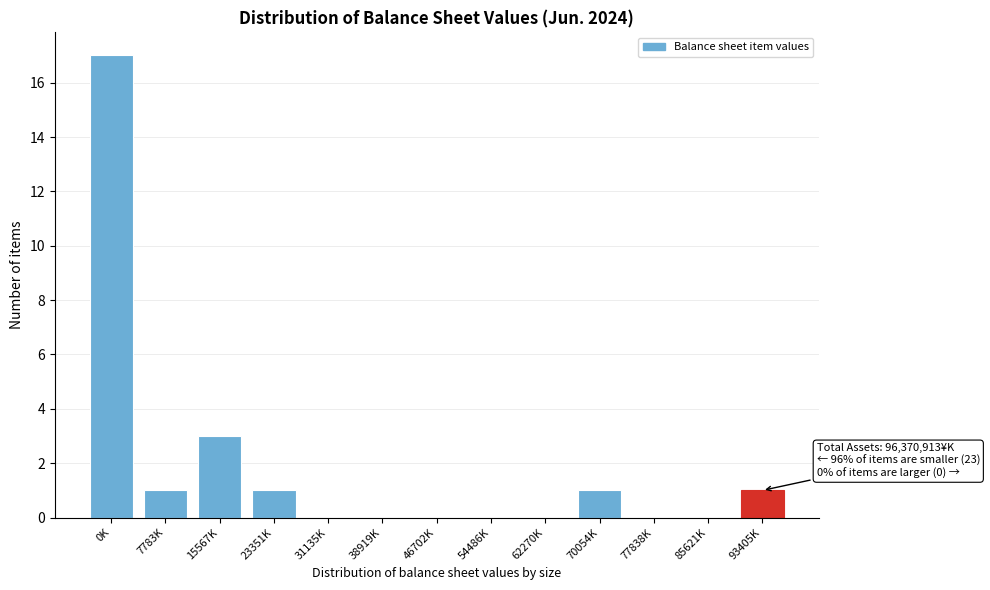

Reading right to left, transcribe all the data shown in this chart.

93405K=1	85621K=0	77838K=0	70054K=1	62270K=0	54486K=0	46702K=0	38919K=0	31135K=0	23351K=1	15567K=3	7783K=1	0K=17